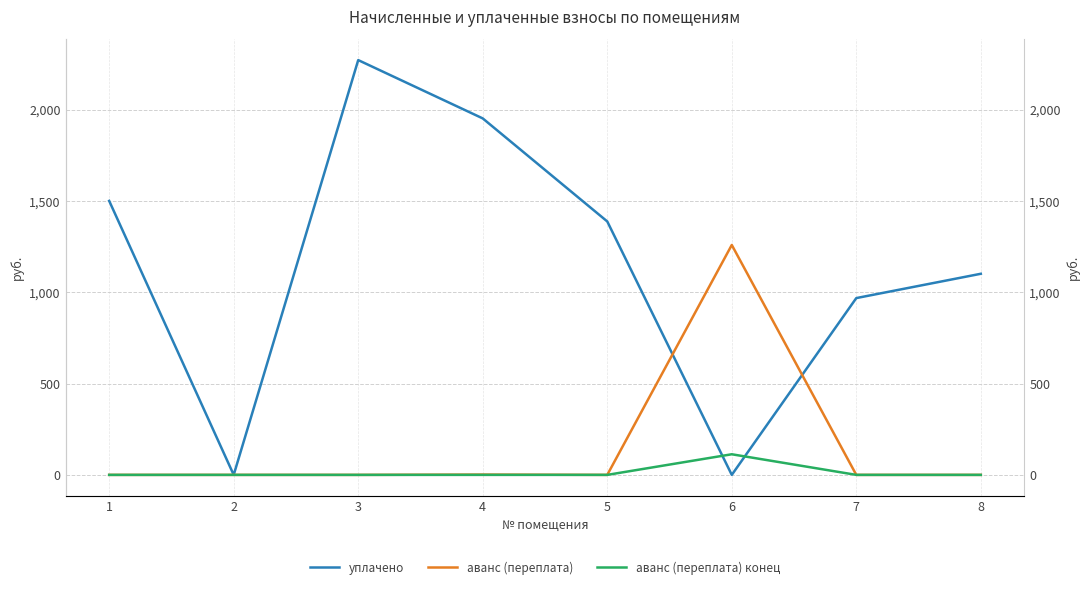

At which label does уплачено first exceed 1387?

1